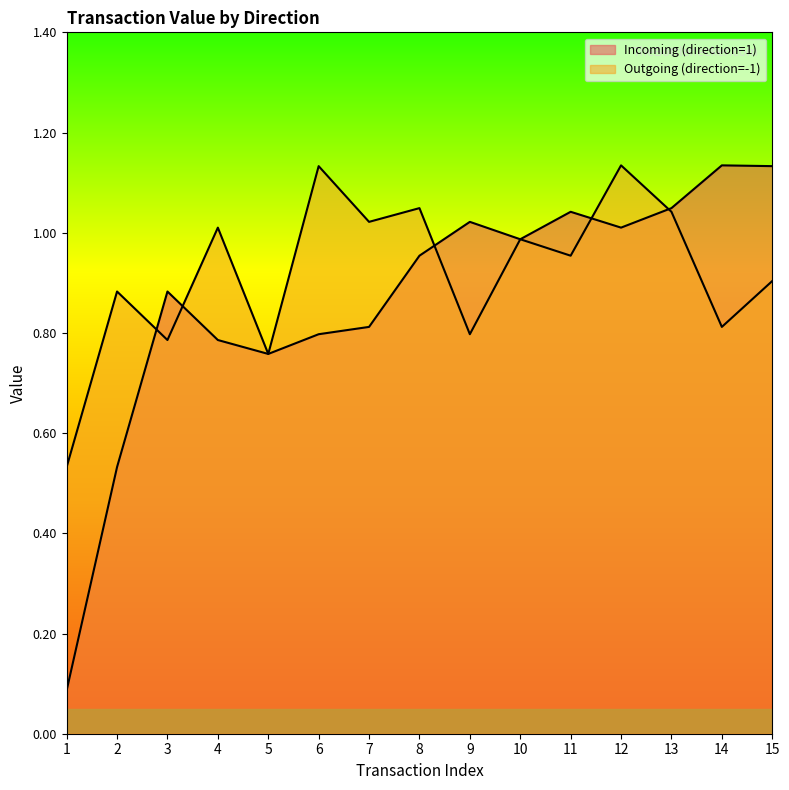

What is the maximum value for Incoming (direction=1)?

1.1